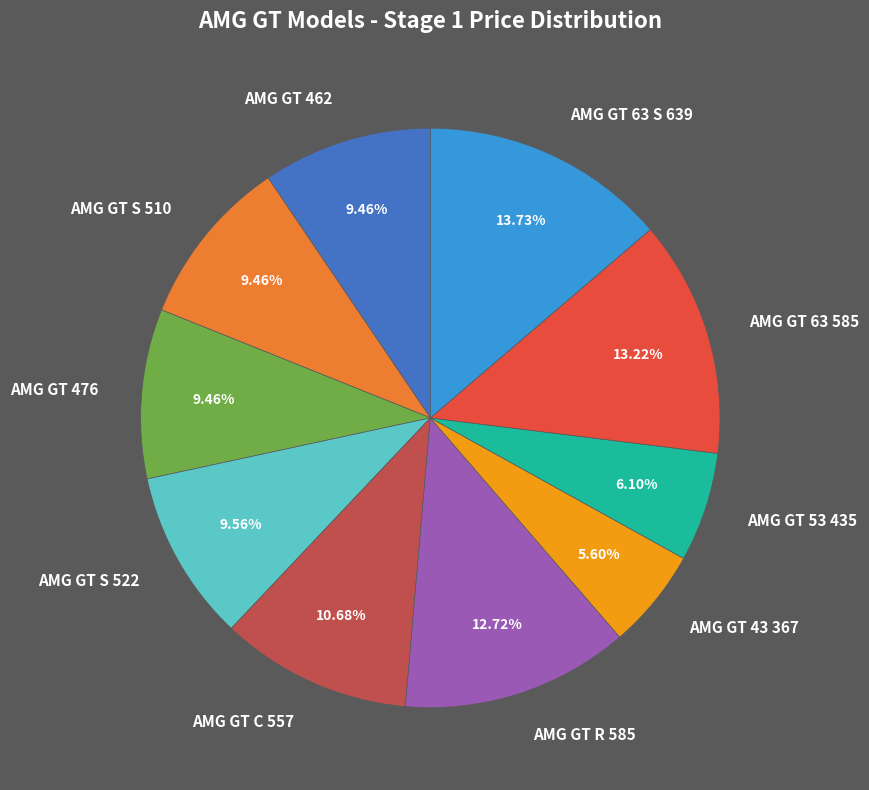

What portion of the pie excludes AMG GT C 557?

89.3%